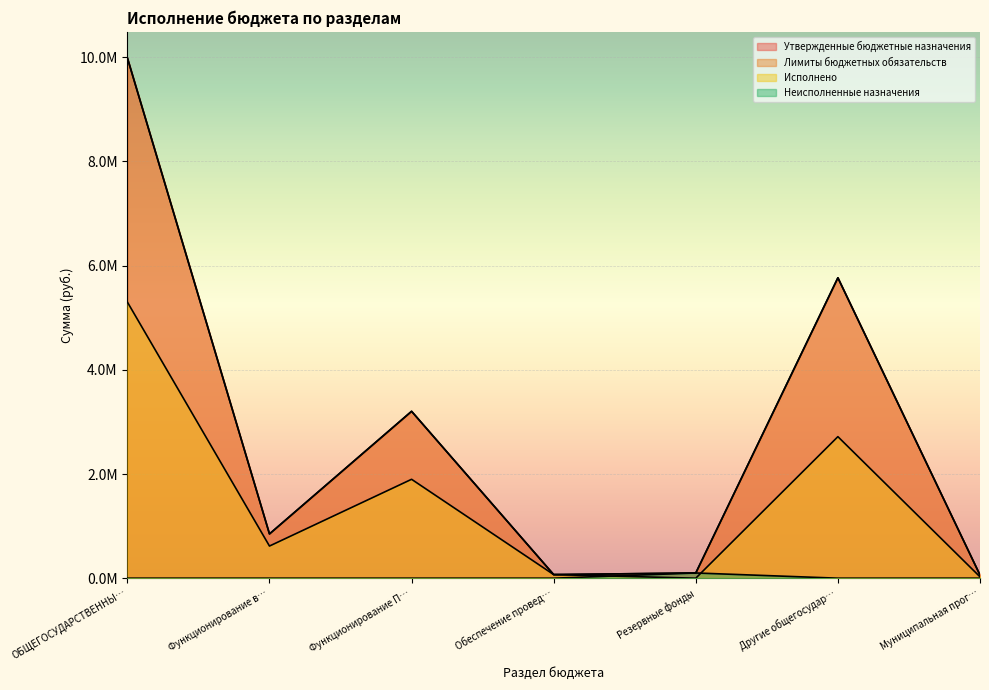

What is the label of the 5th point from the right?

Функционирование П…